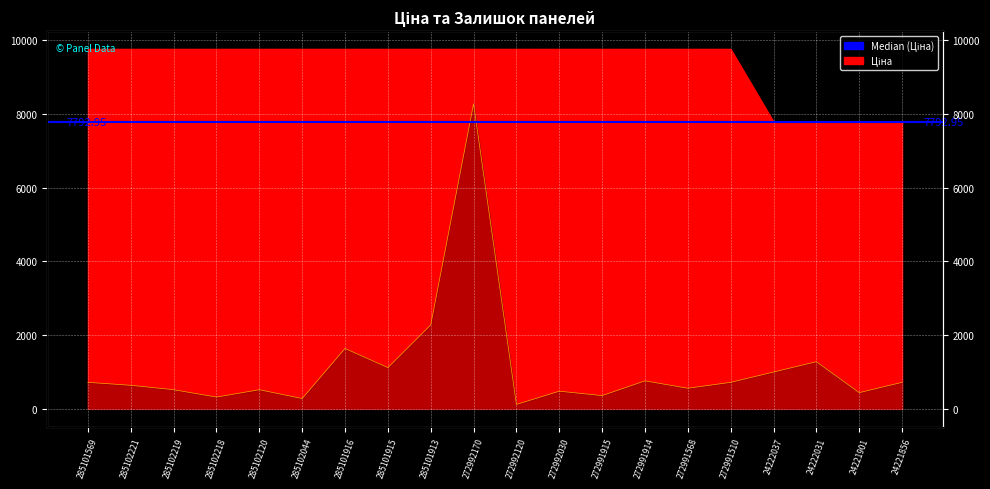

At how many categories does at least one series exceed 3787?

20